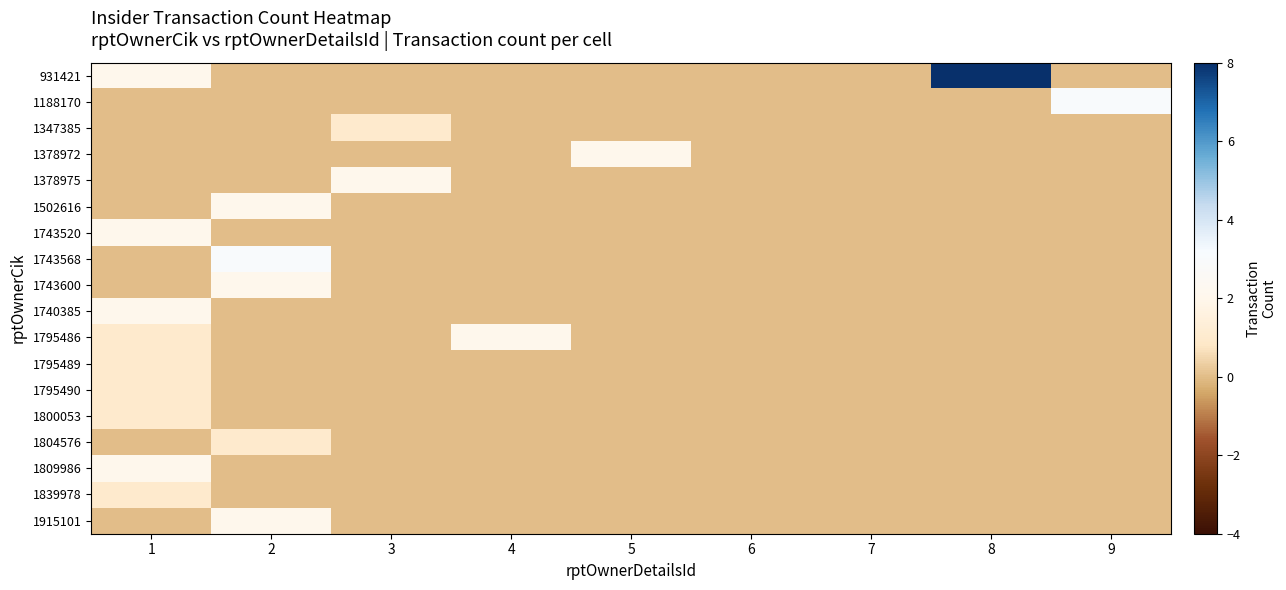

What is the difference between the highest and lowest values at 5?

2